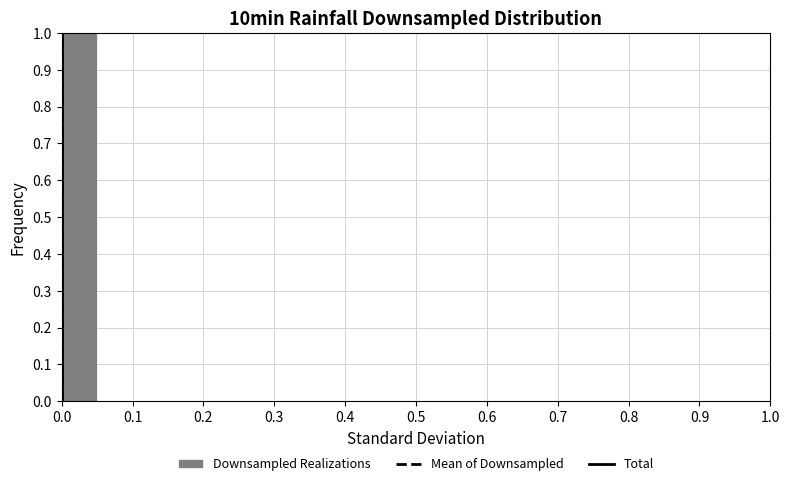

Reading left to right, transcribe this chart: for each bar, give the range it covers on the x-axis and its height. The values are not printed on the chart, so give them approximately, as read against the axis.

0.00 to 0.05: 1
0.05 to 0.10: 0
0.10 to 0.15: 0
0.15 to 0.20: 0
0.20 to 0.25: 0
0.25 to 0.30: 0
0.30 to 0.35: 0
0.35 to 0.40: 0
0.40 to 0.45: 0
0.45 to 0.50: 0
0.50 to 0.55: 0
0.55 to 0.60: 0
0.60 to 0.65: 0
0.65 to 0.70: 0
0.70 to 0.75: 0
0.75 to 0.80: 0
0.80 to 0.85: 0
0.85 to 0.90: 0
0.90 to 0.95: 0
0.95 to 1.00: 0